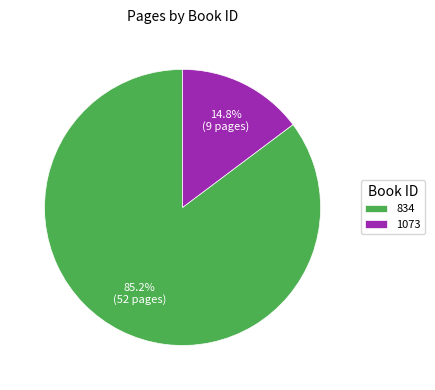

True or false: 834 accounts for 78% of the total.

False